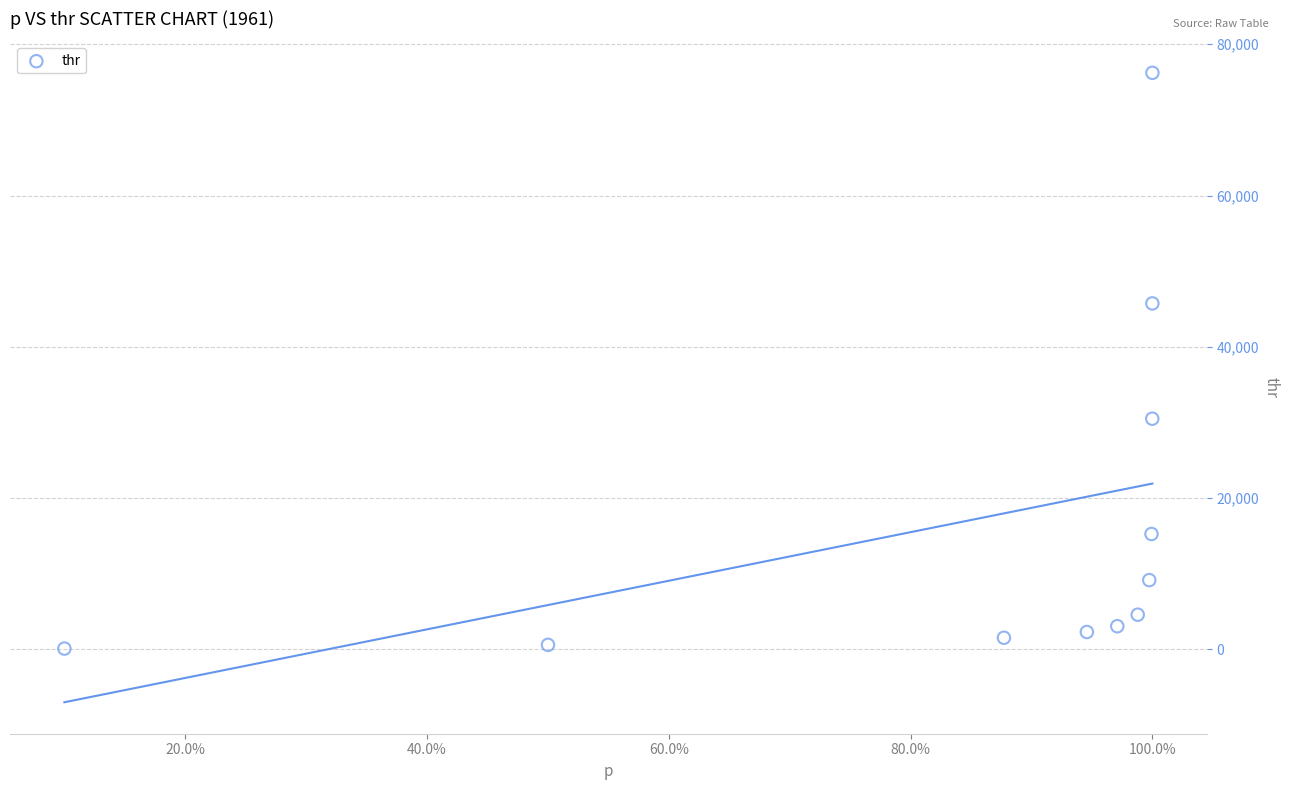

What is the average Y value?

17177.1